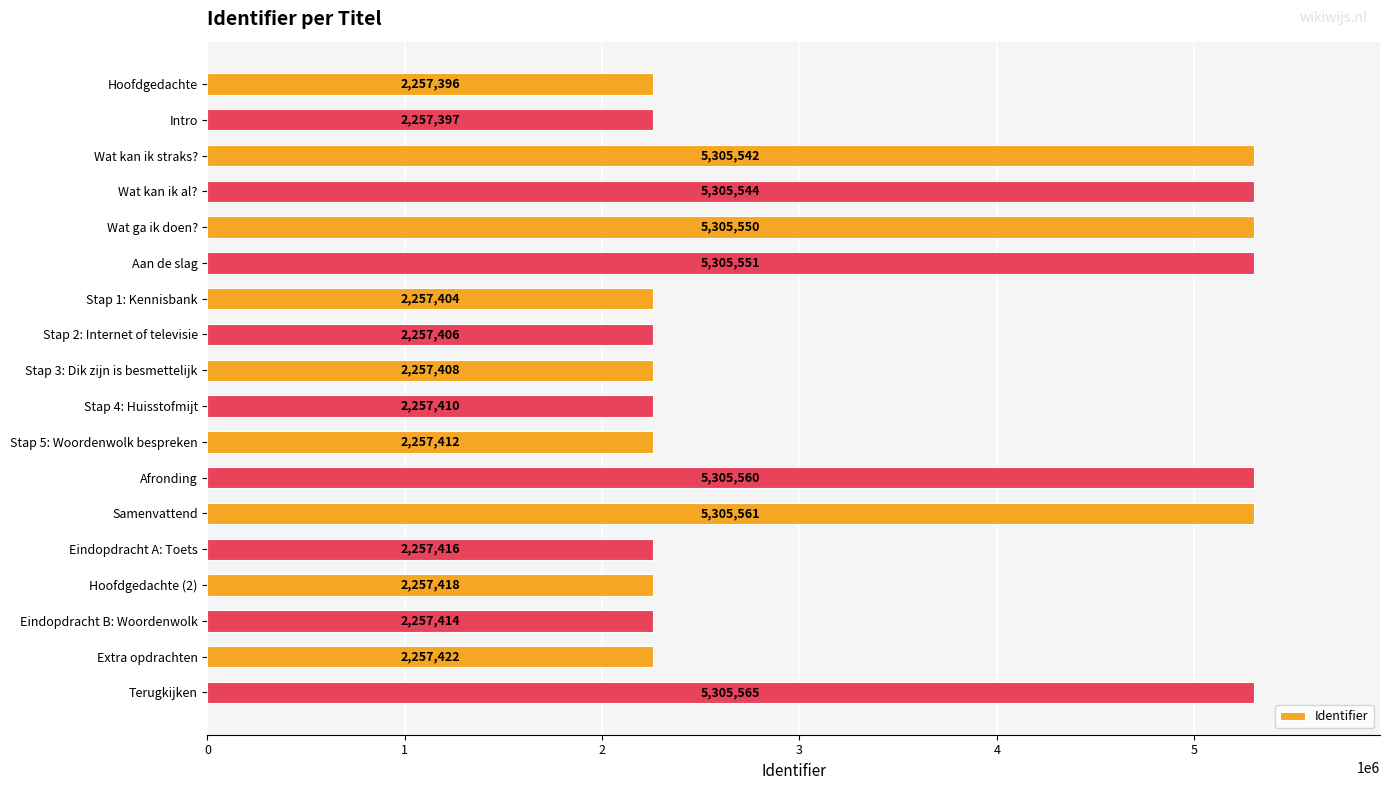

True or false: the data shows 2257406 at Stap 2: Internet of televisie.

True